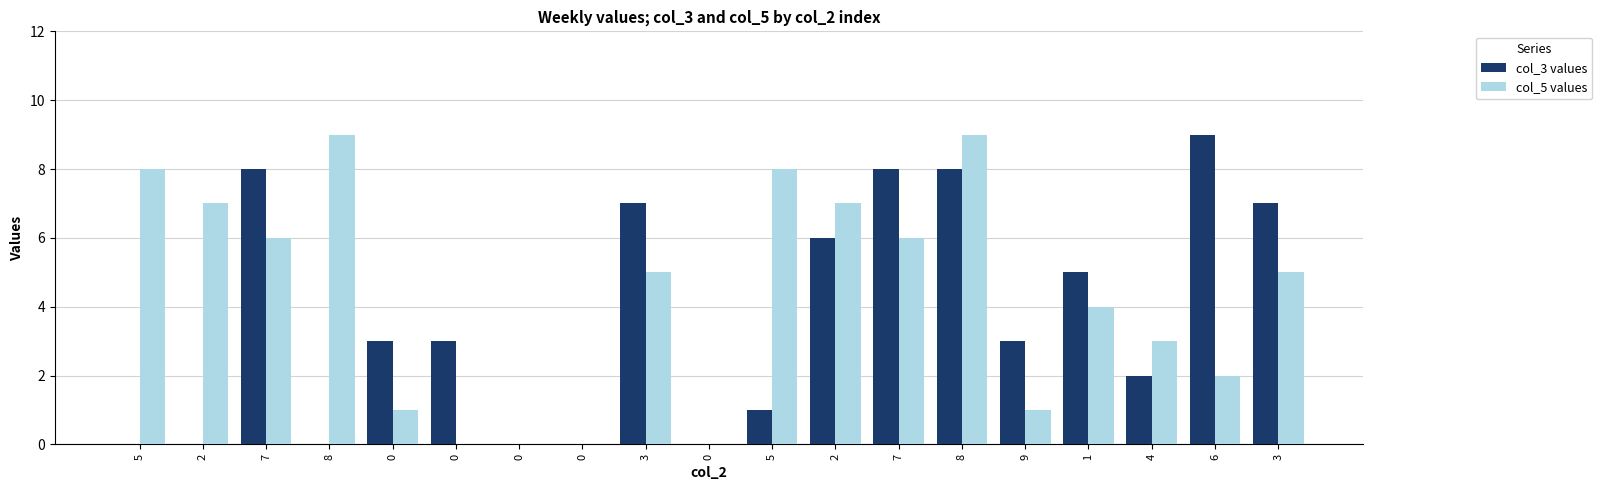

The value of col_5 values at 7 is 9. True or false?

False